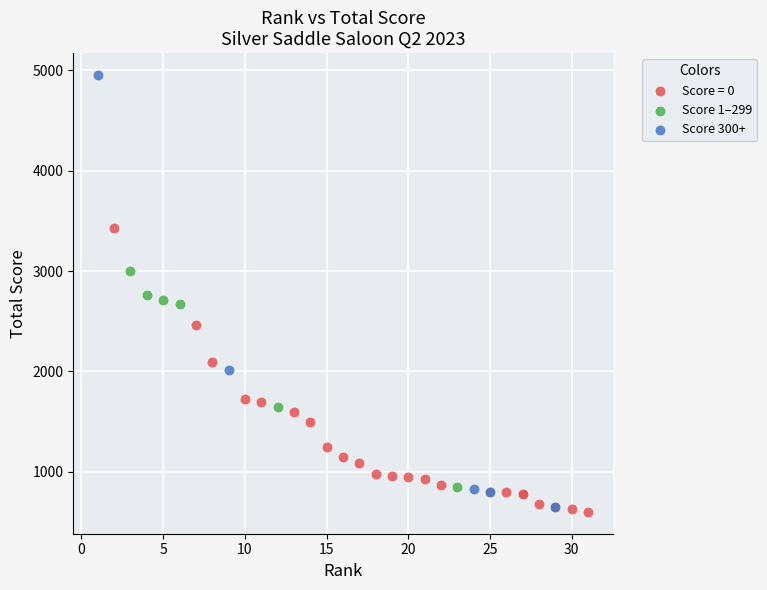

Which series reaches the maximum Y coordinate?

Score 300+